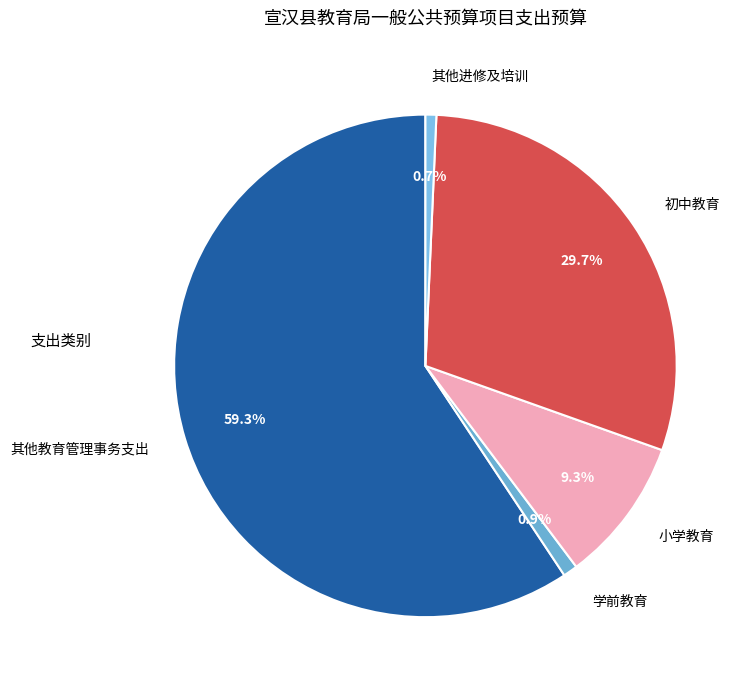

Is the sum of 其他教育管理事务支出 and 其他进修及培训 greater than half?

Yes